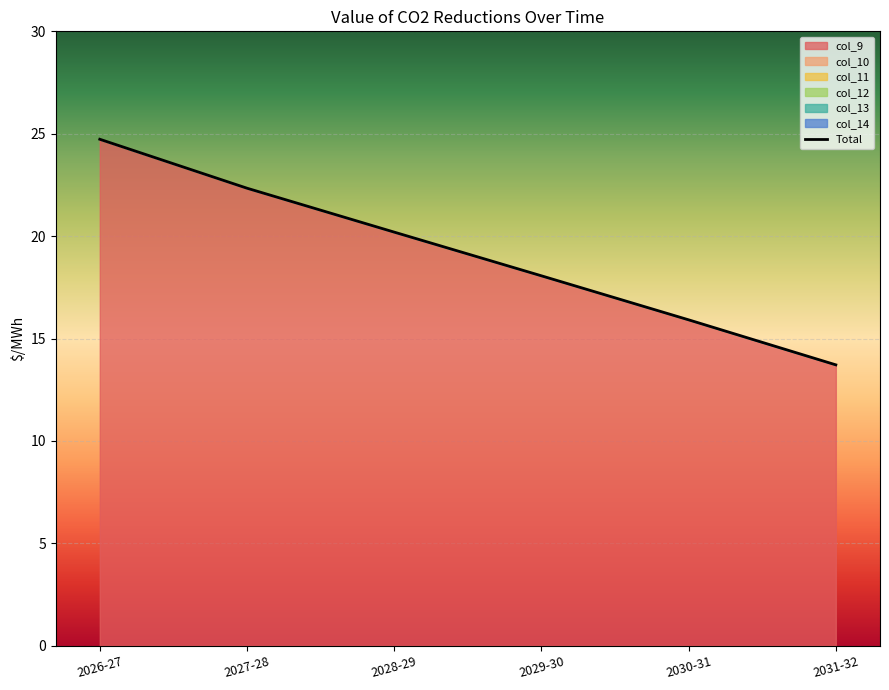

What is the ratio of the value at 2030-31 to the value at 2031-32?

1.2